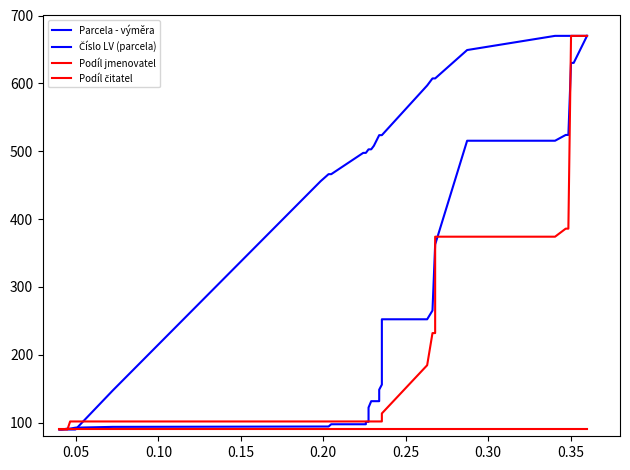

How many lines are shown in the chart?

4